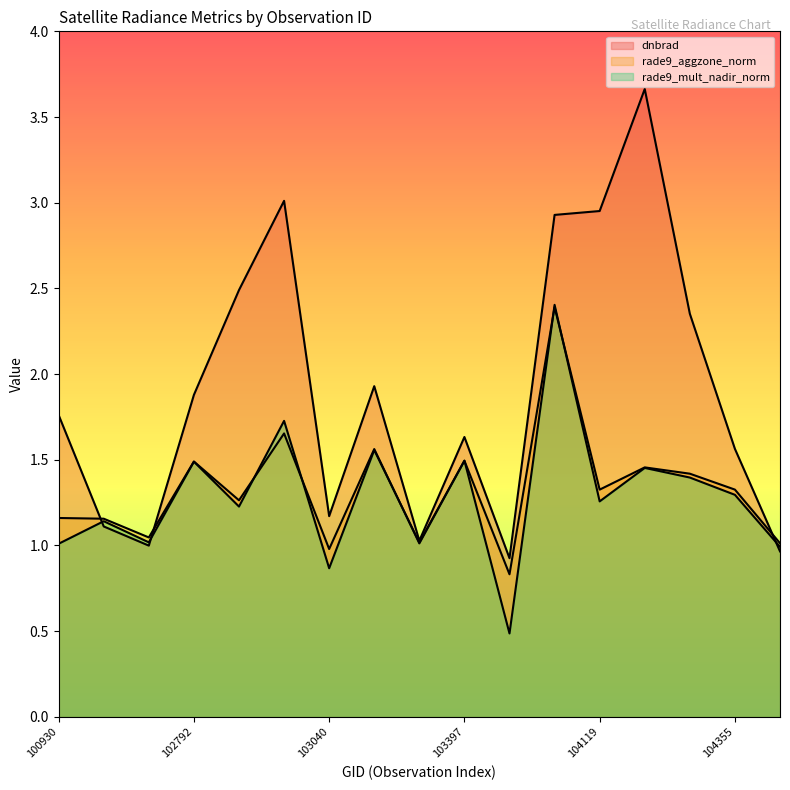

Which has a higher value, 102671 or 104229?

104229